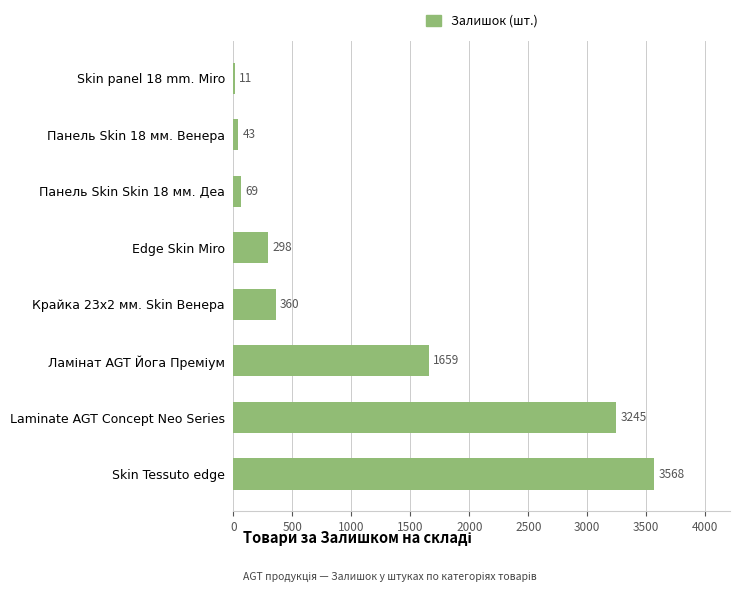

What is the greatest value displayed?

3568